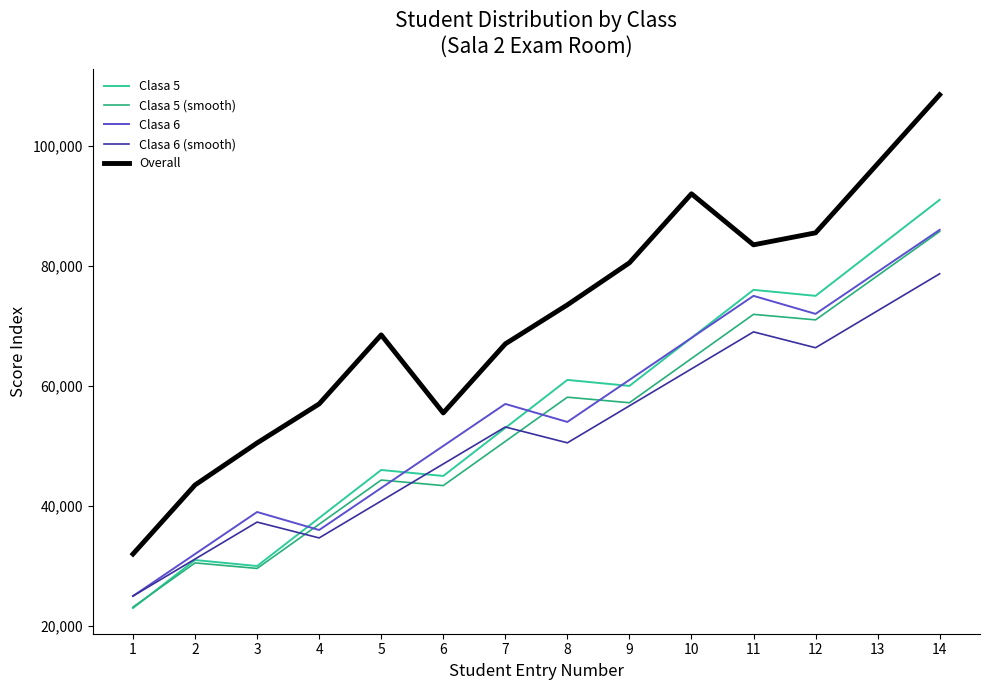

True or false: Clasa 5 and Overall cross at least once.

False